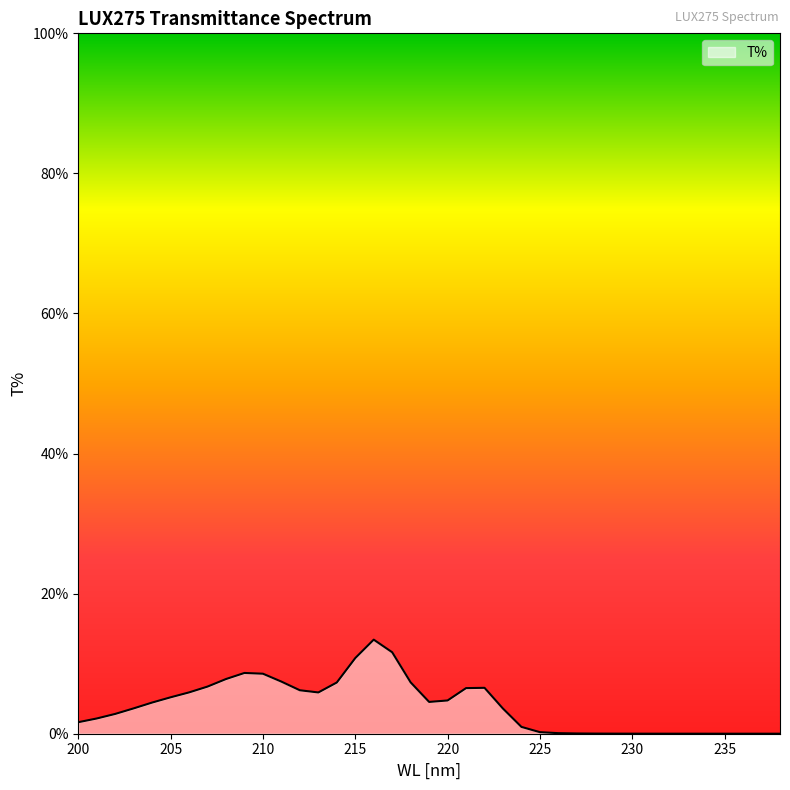

What is the sum of all values?

155.0